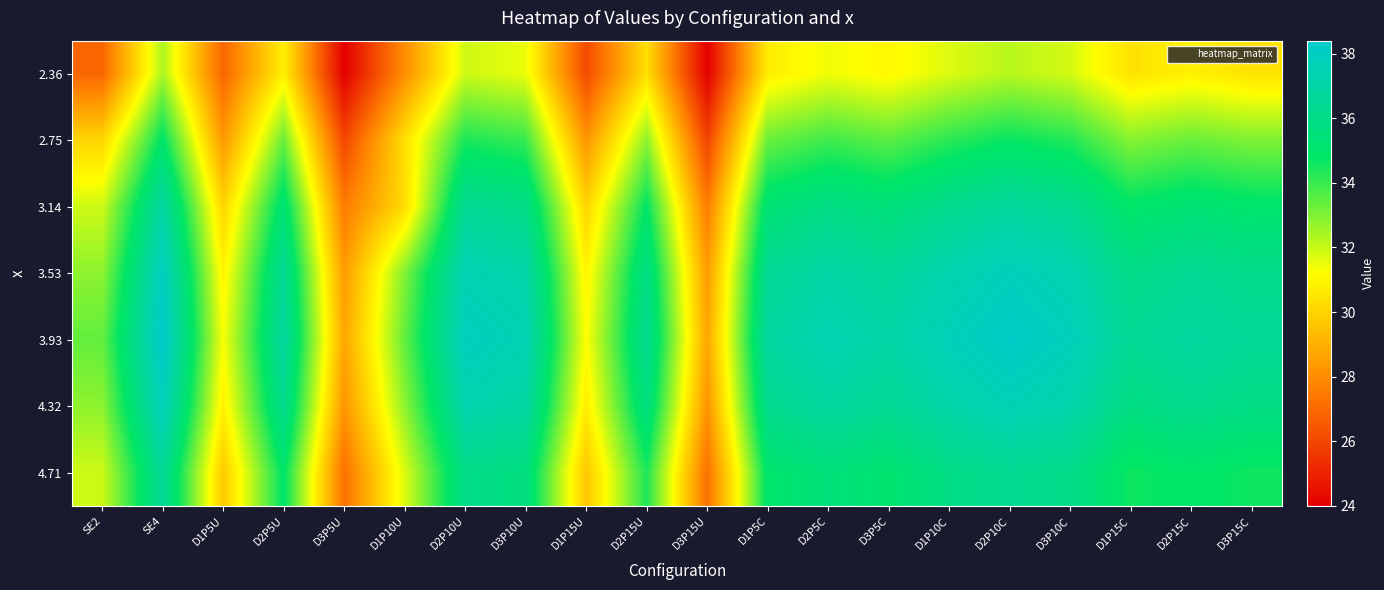

At which category does the chart reach its minimum across all series?

D3P5U